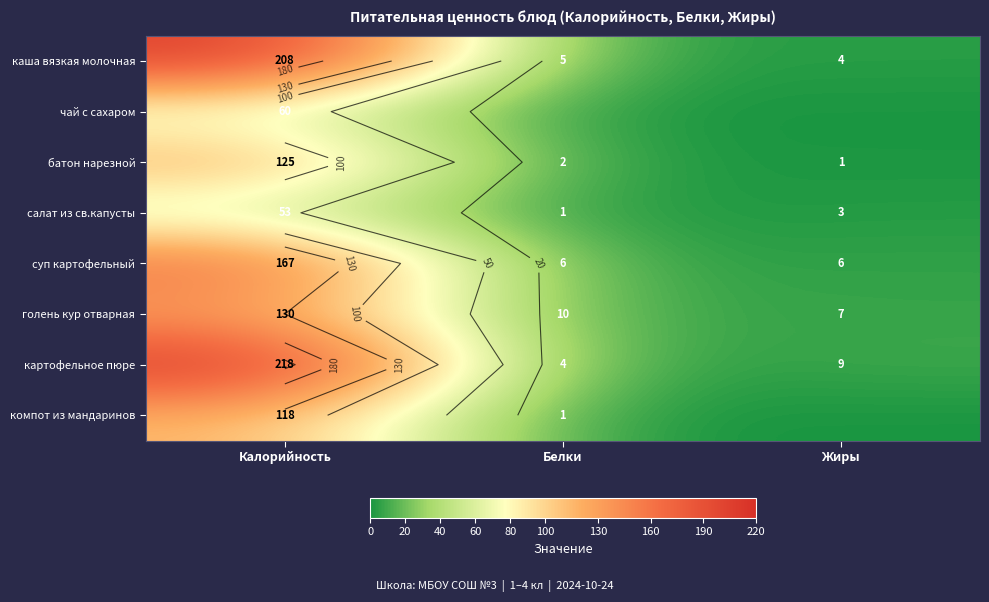

At which category is the sum across all series the highest?

Калорийность